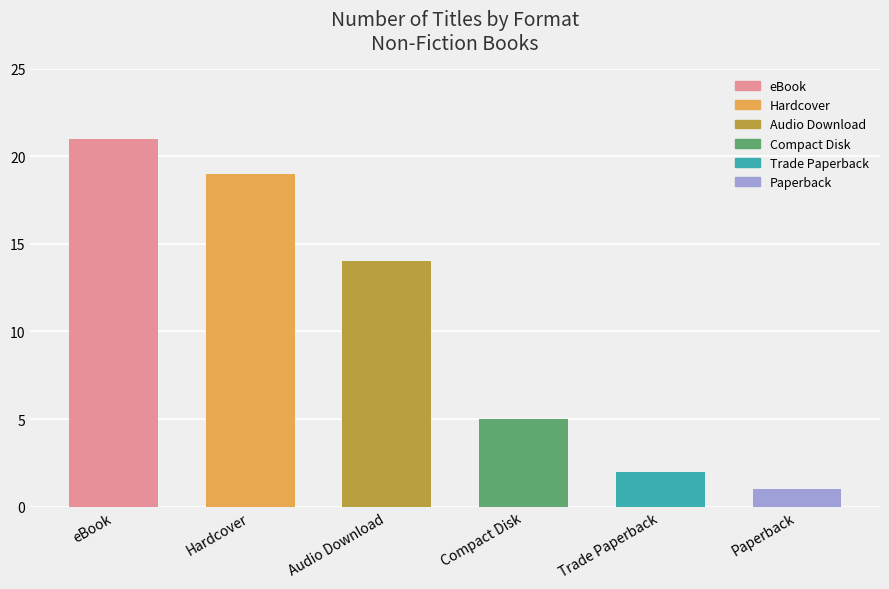

How many data points does each series have?

6